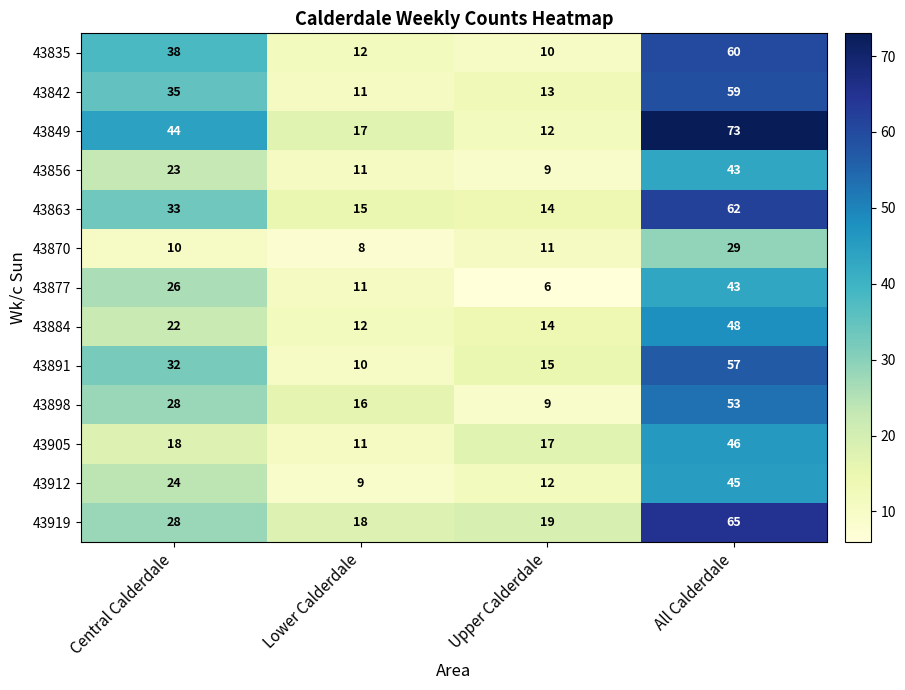

Which label corresponds to the largest value in the chart?

All Calderdale